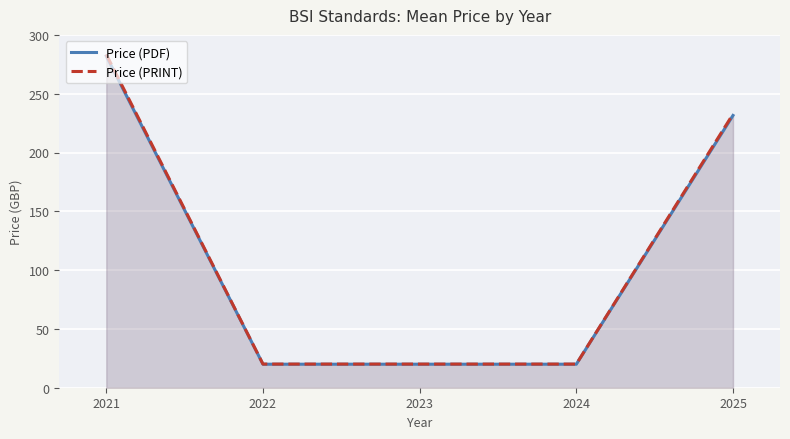

Rank the series at 2023 from highest to lowest value.

Price (PRINT), Price (PDF)